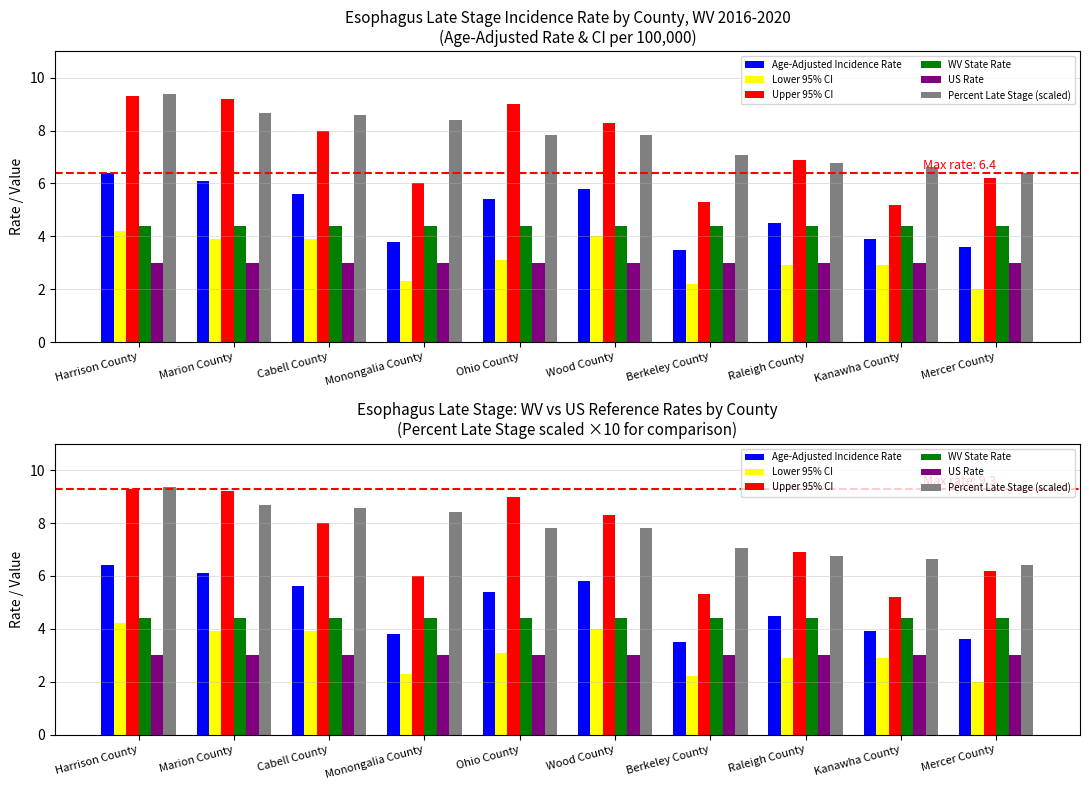

How many data points in Age-Adjusted Incidence Rate are above 5?

5